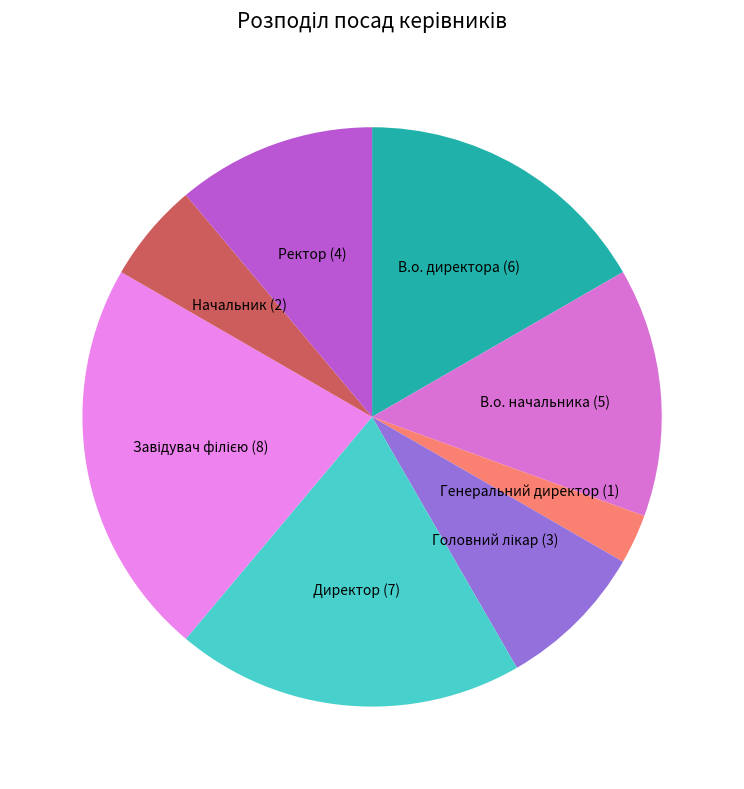

Which has a higher value, Генеральний директор or Начальник?

Начальник